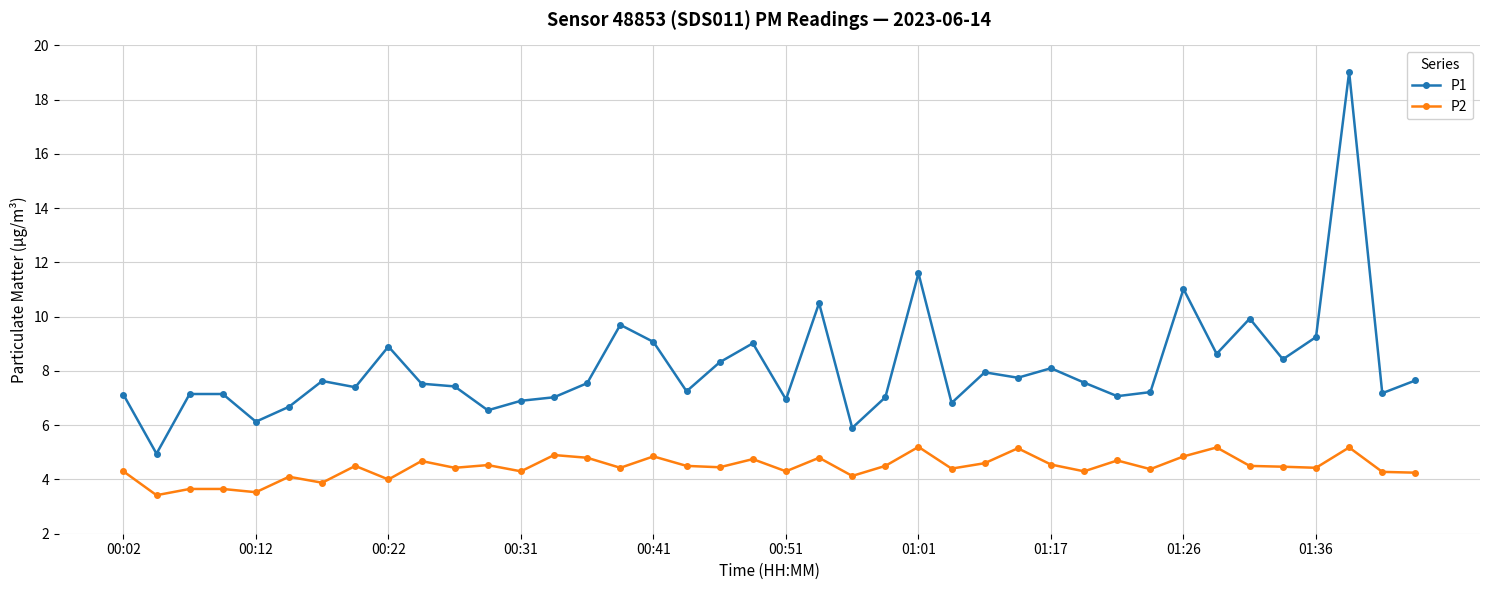

True or false: P1 has more than 2 points higher than both neighbors.

True